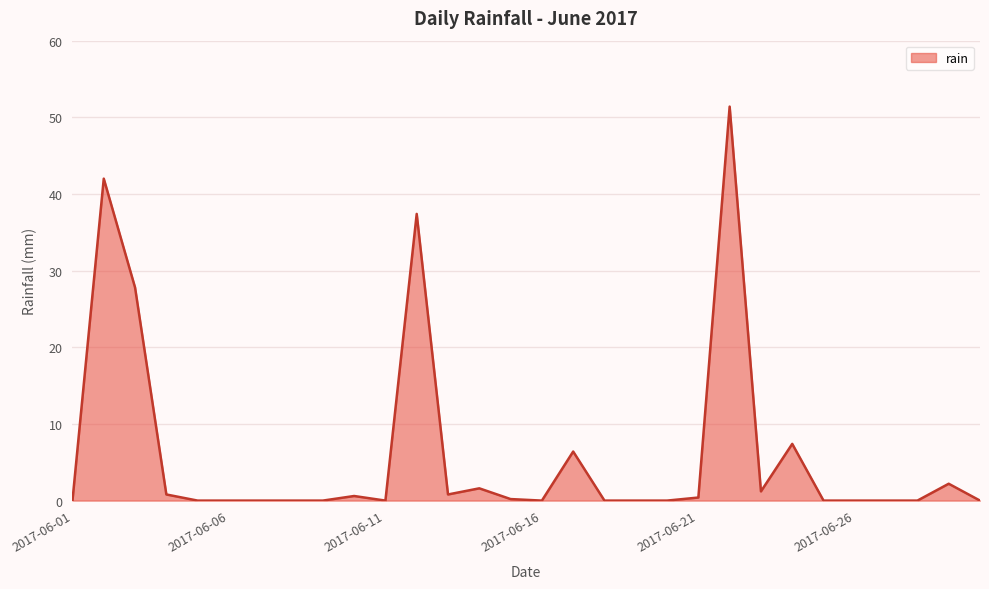

What is the difference between the maximum and minimum values?

51.4